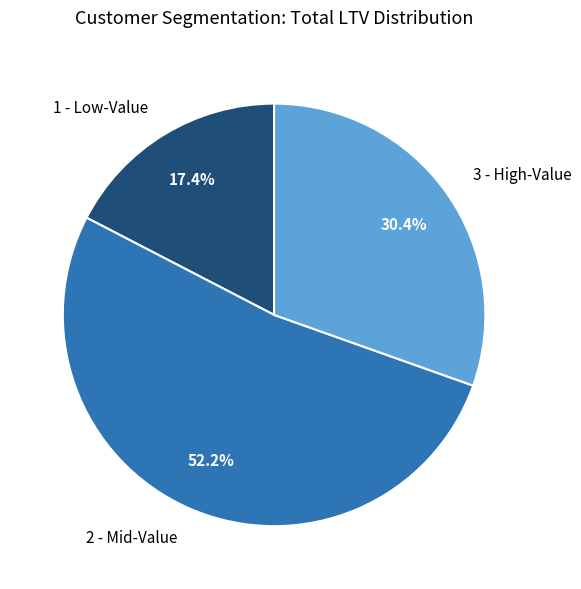

Which category has the biggest portion of the pie?

2 - Mid-Value